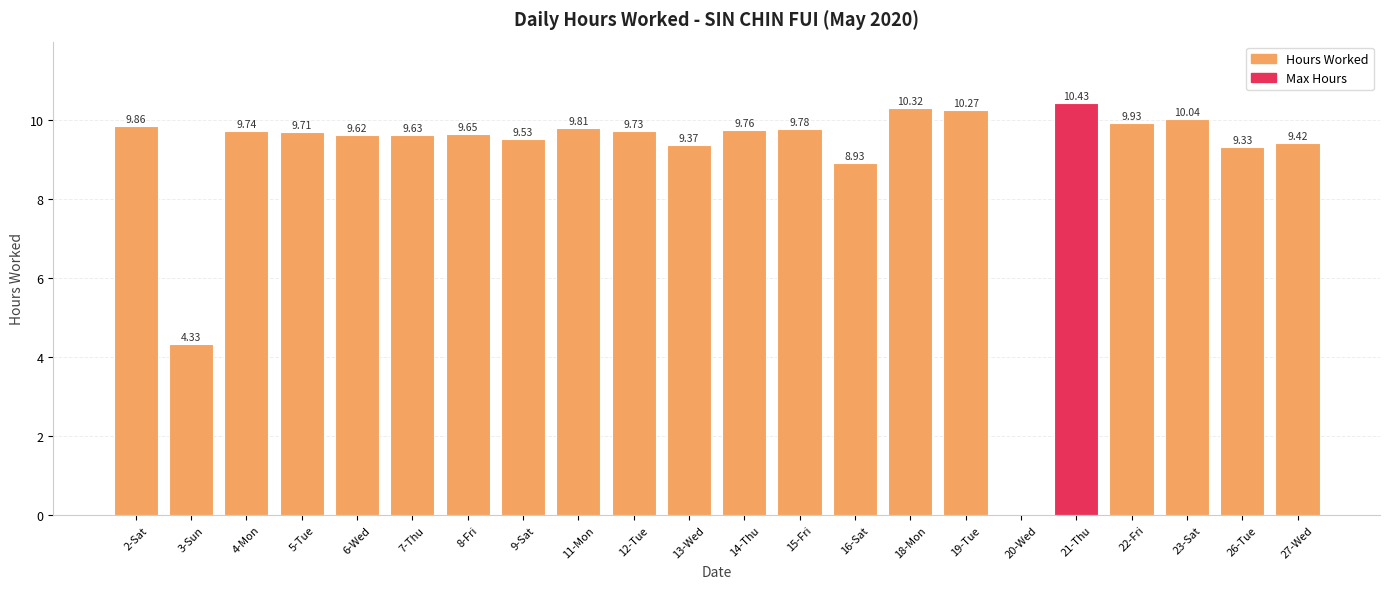

How many series are shown in this chart?

1